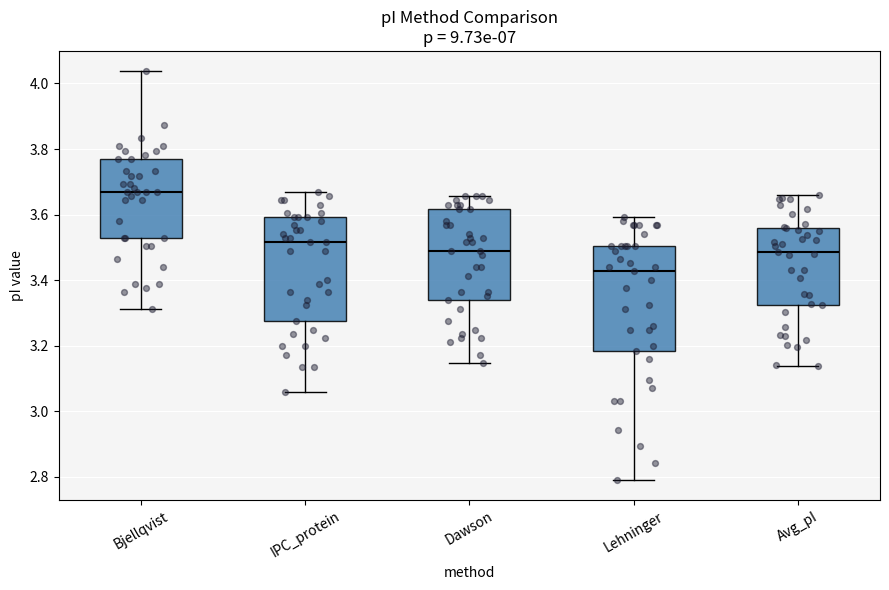

Where does the lower whisker of the box for Avg_pI end on the y-axis? The values are not printed on the chart, so give them approximately, as read against the axis.

3.14